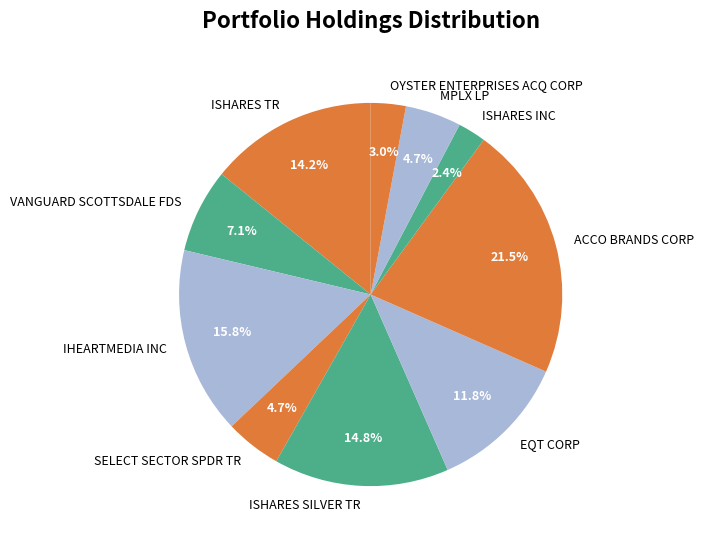

What is the largest slice in the pie chart?

ACCO BRANDS CORP